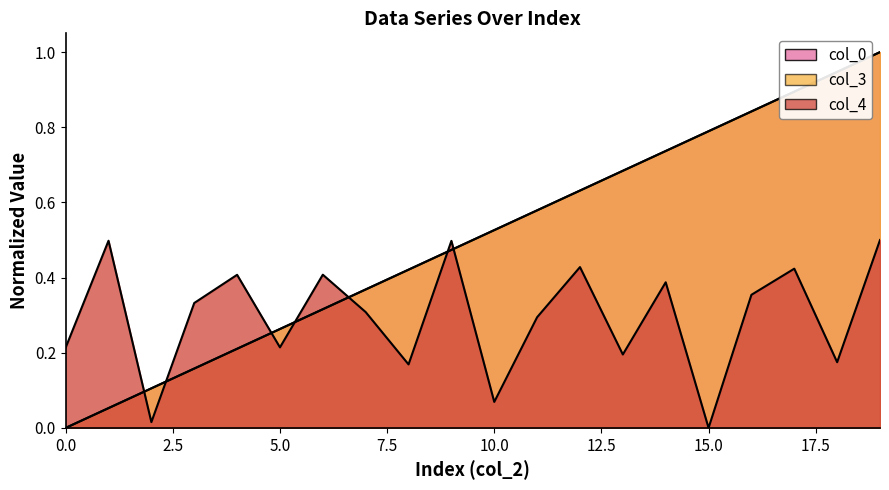

How many positive values does the col_0 series have?

19